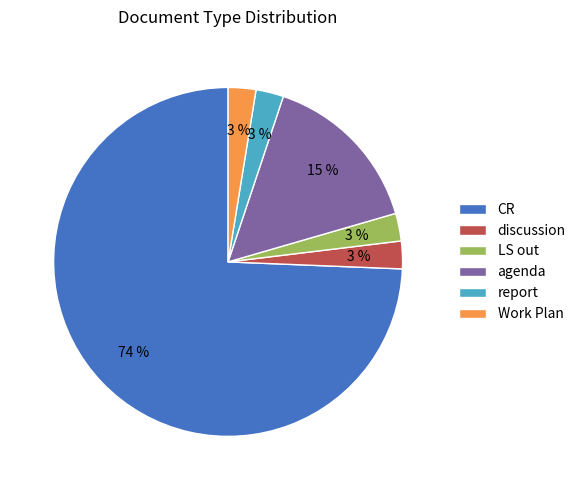

To the nearest percent, what portion does discussion represent?

3%